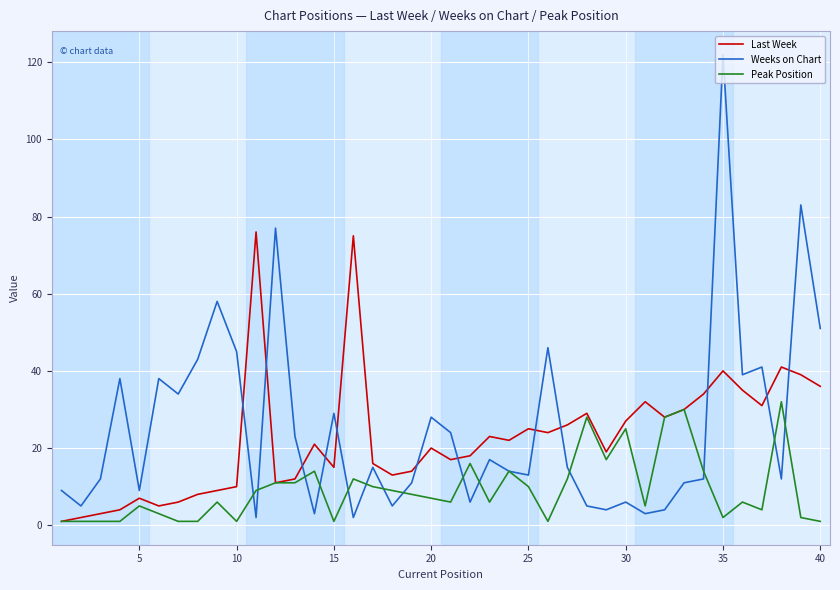

List the series in order of their peak value, highest first.

Weeks on Chart, Last Week, Peak Position